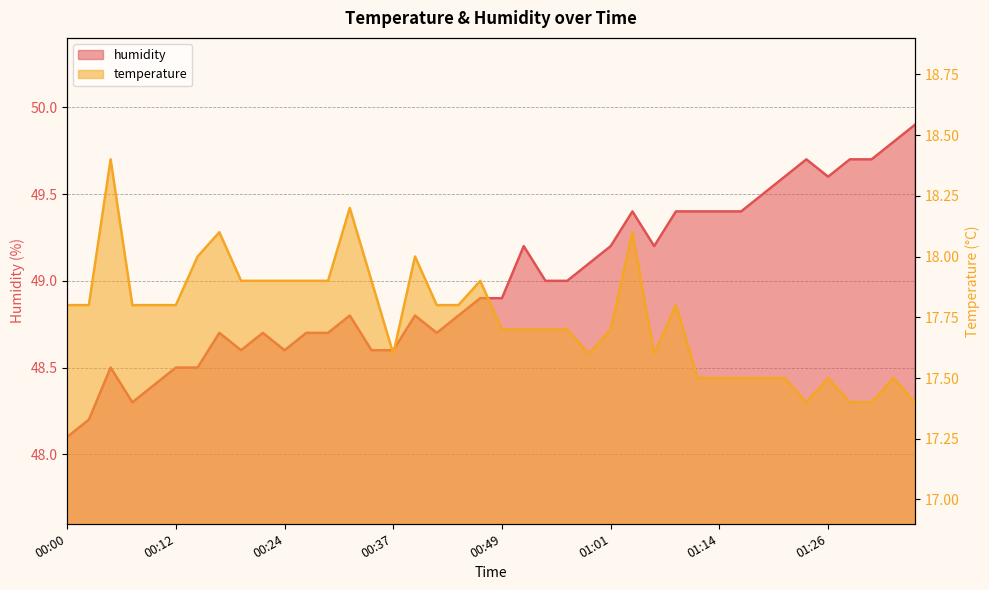

What is the spread (max minus min) of values at 01:16?

31.9